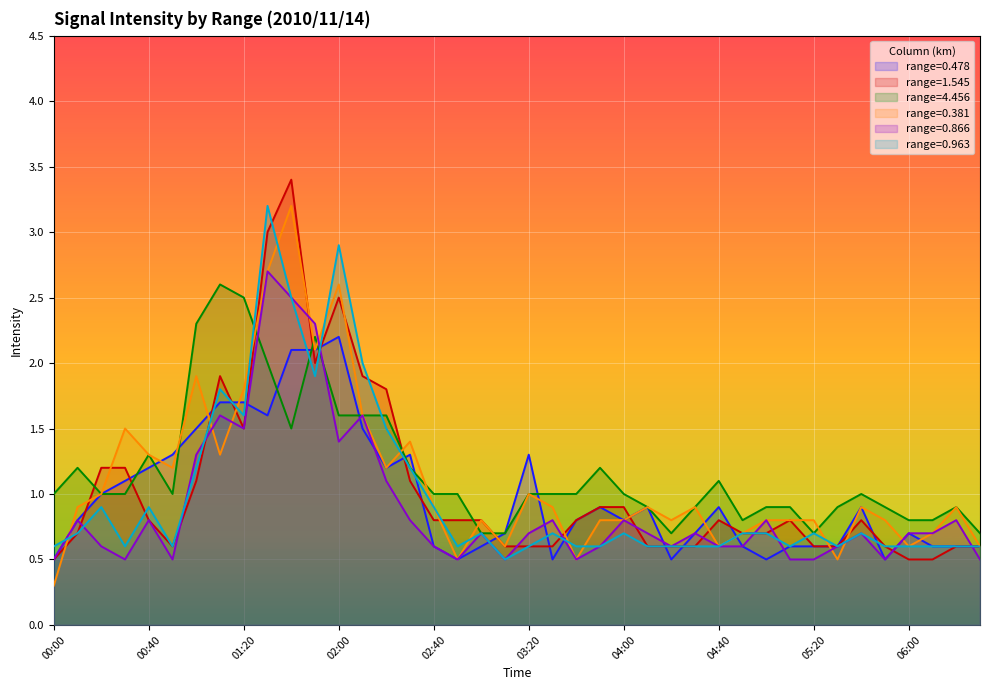

In 0.866, how many points are higher than both neighbors (excluding endpoints)?

12